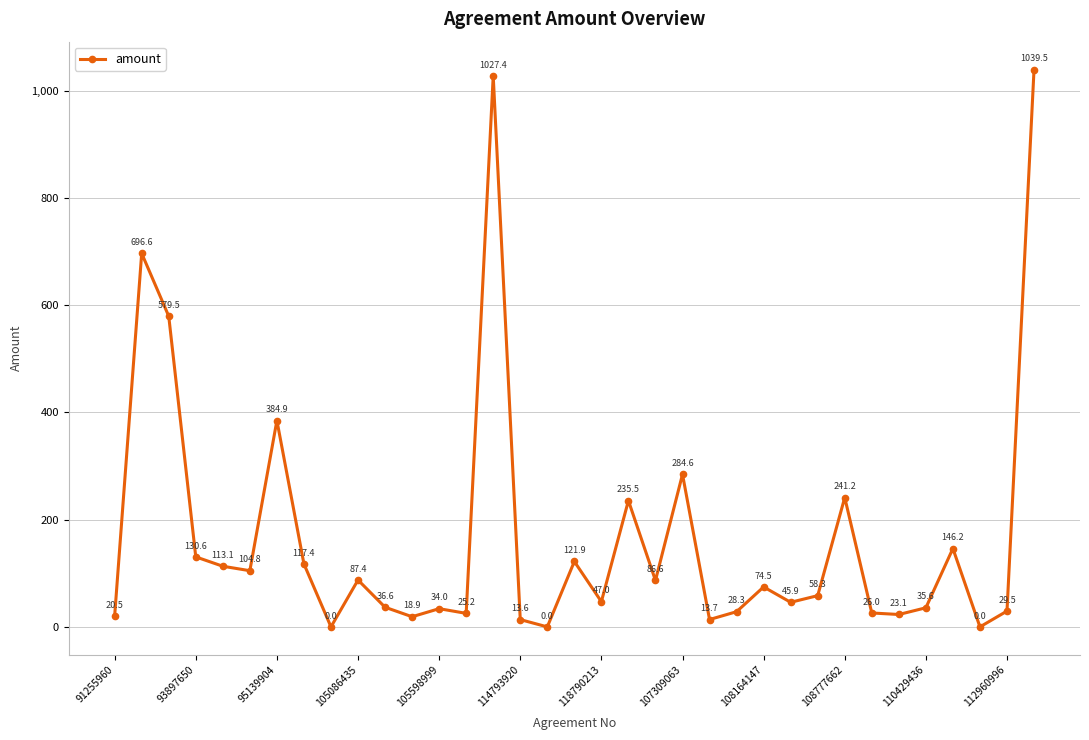

How many data points does each series have?

35